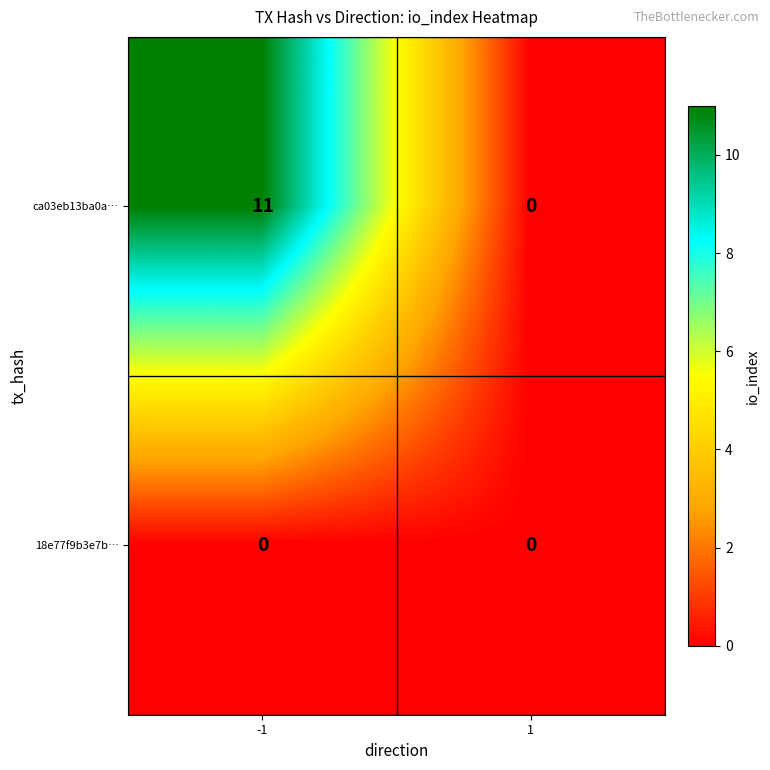

How many distinct data groups are displayed?

2